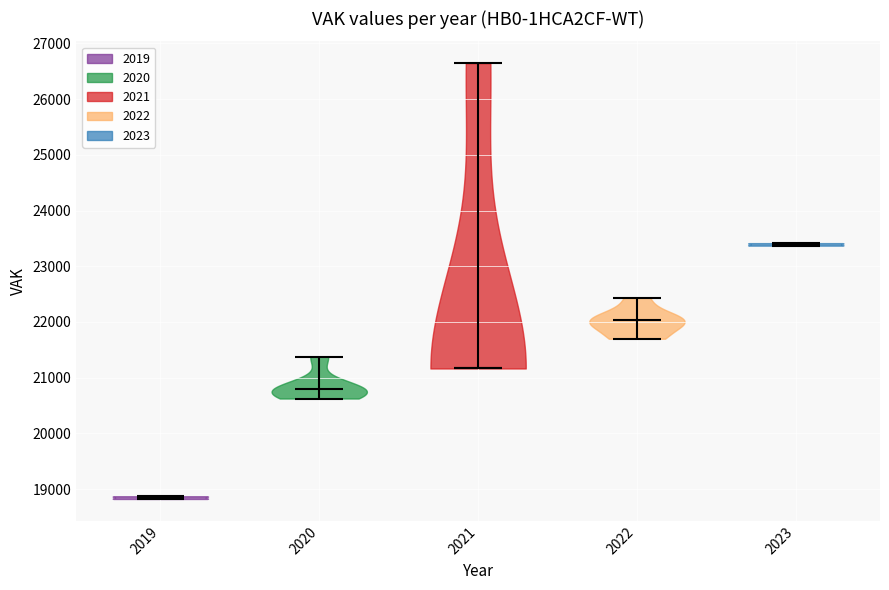

What is the lowest point the violin at x = 2021 reaches on the y-axis? The values are not printed on the chart, so give them approximately, as read against the axis.

21200